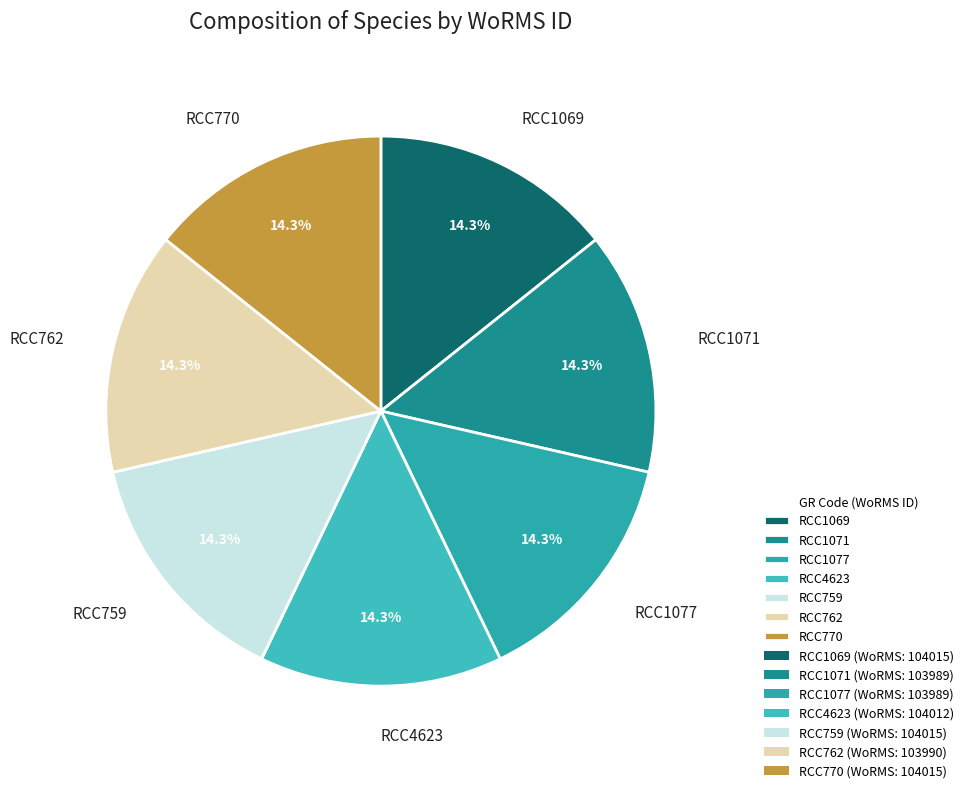

What is the total percentage of RCC1071 and RCC759?

28.6%